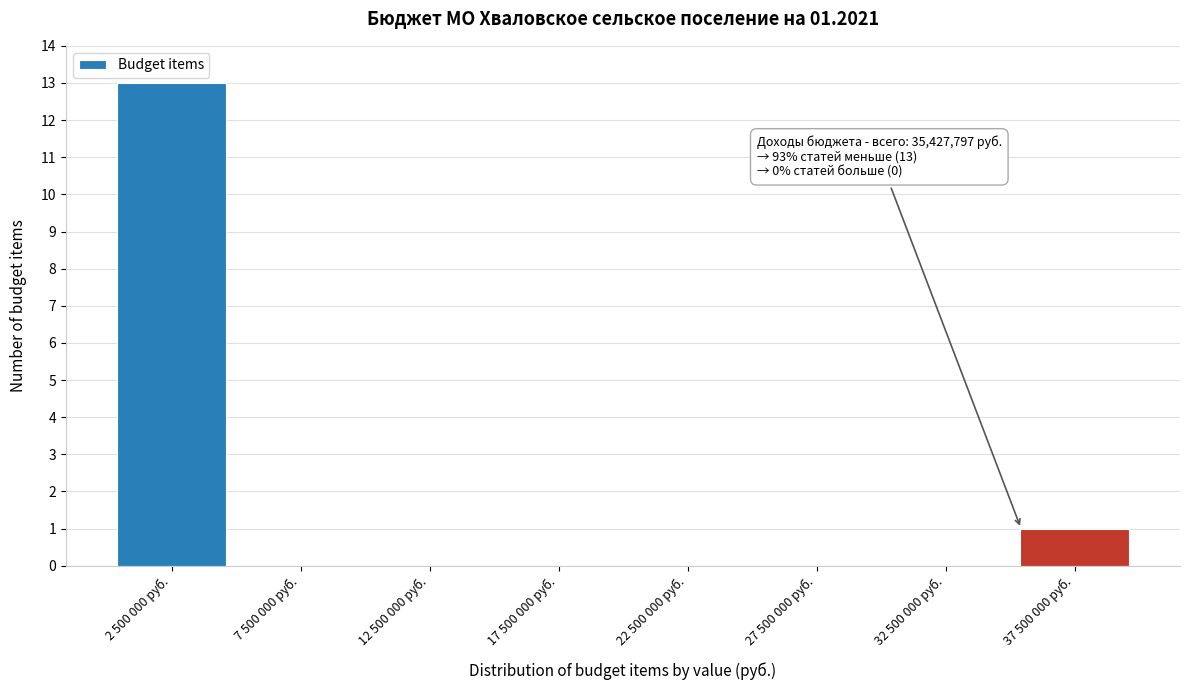

Reading right to left, transcribe all the data shown in this chart.

37 500 000 руб.=1	32 500 000 руб.=0	27 500 000 руб.=0	22 500 000 руб.=0	17 500 000 руб.=0	12 500 000 руб.=0	7 500 000 руб.=0	2 500 000 руб.=13